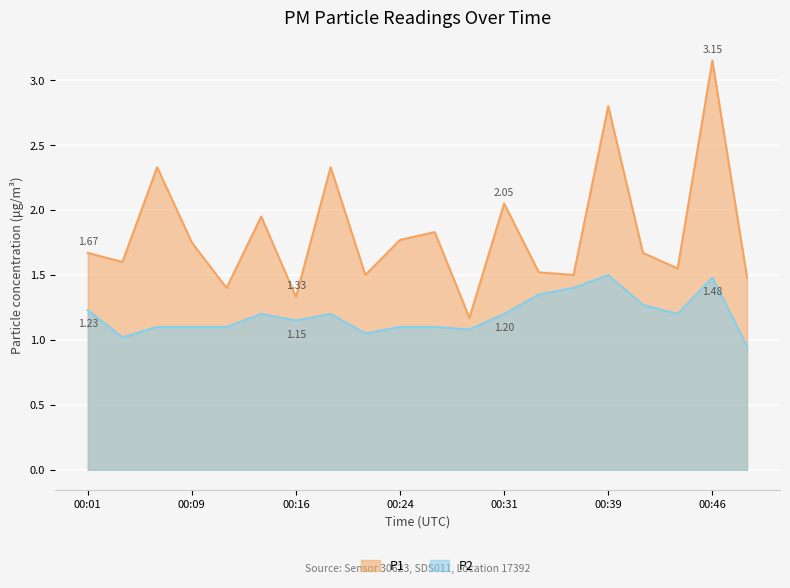

How many lines are shown in the chart?

2